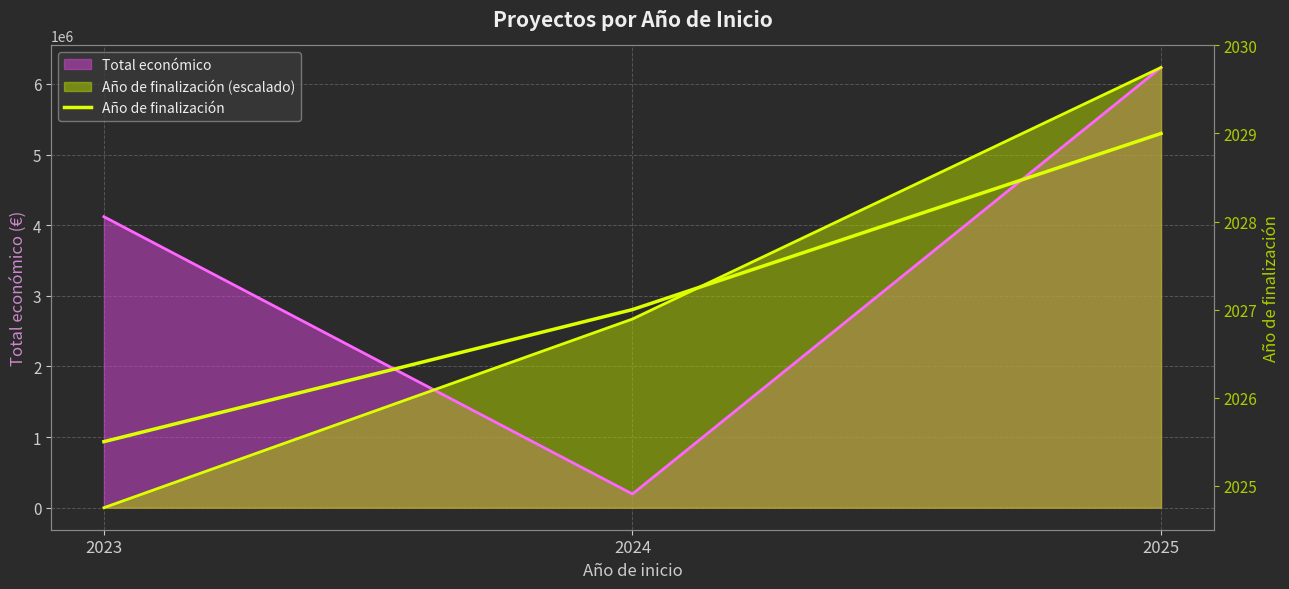

At which category does the chart reach its minimum across all series?

2023